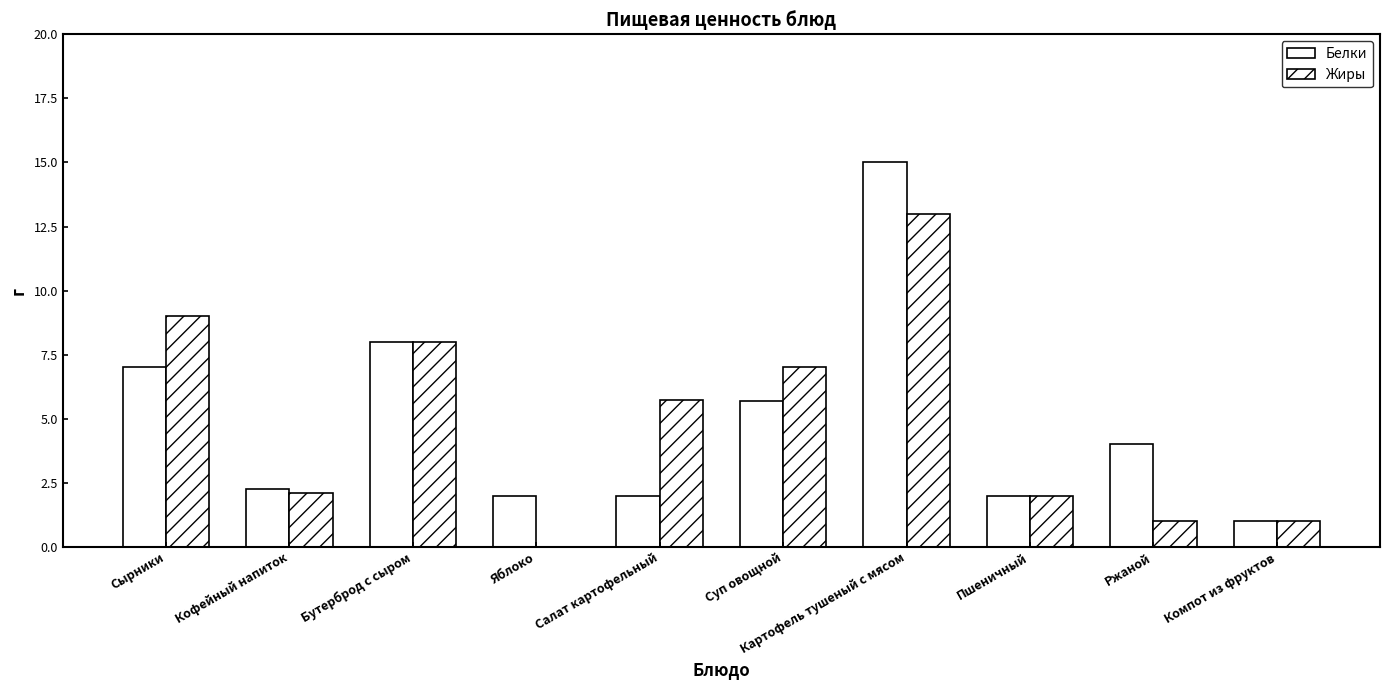

How many data points does each series have?

10